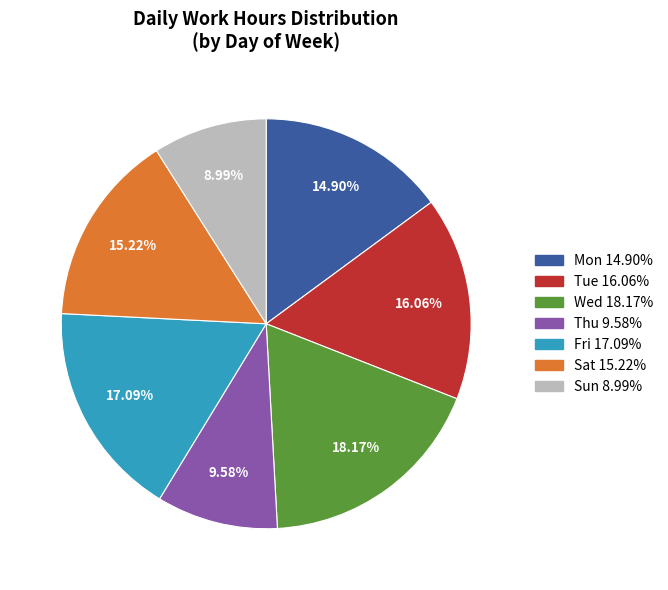

Is there any slice that represents more than half of the pie?

No